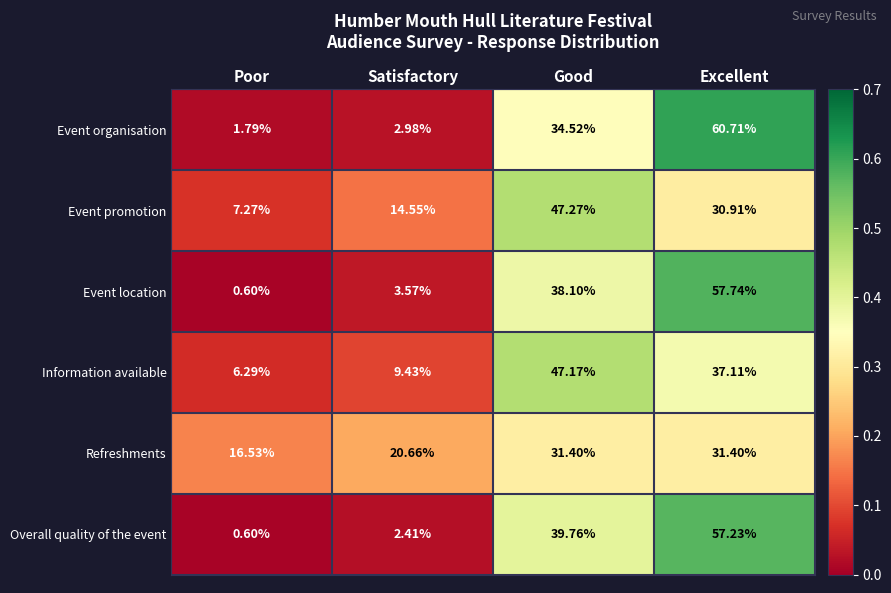

At which label is Overall quality of the event closest to 28?

Good